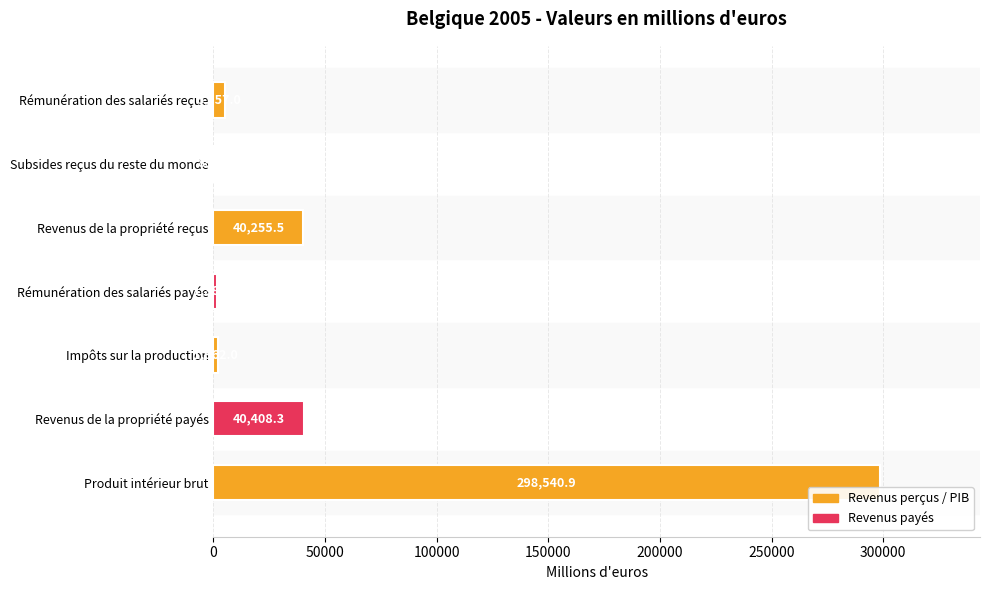

What is the sum of the values at Revenus de la propriété reçus and Impôts sur la production?

42217.5